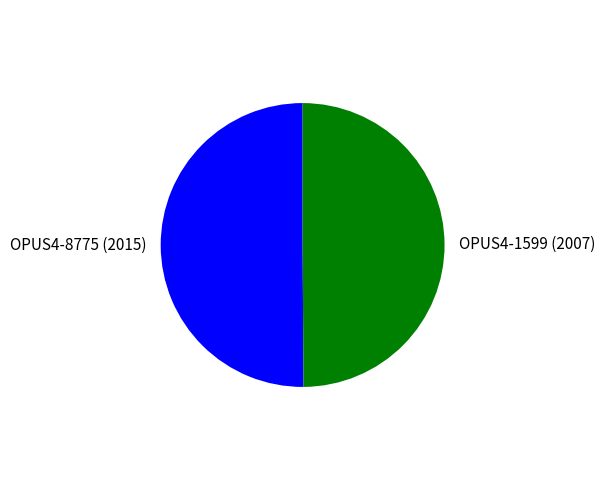

Is it true that OPUS4-1599 (2007) is 50% of the pie?

True